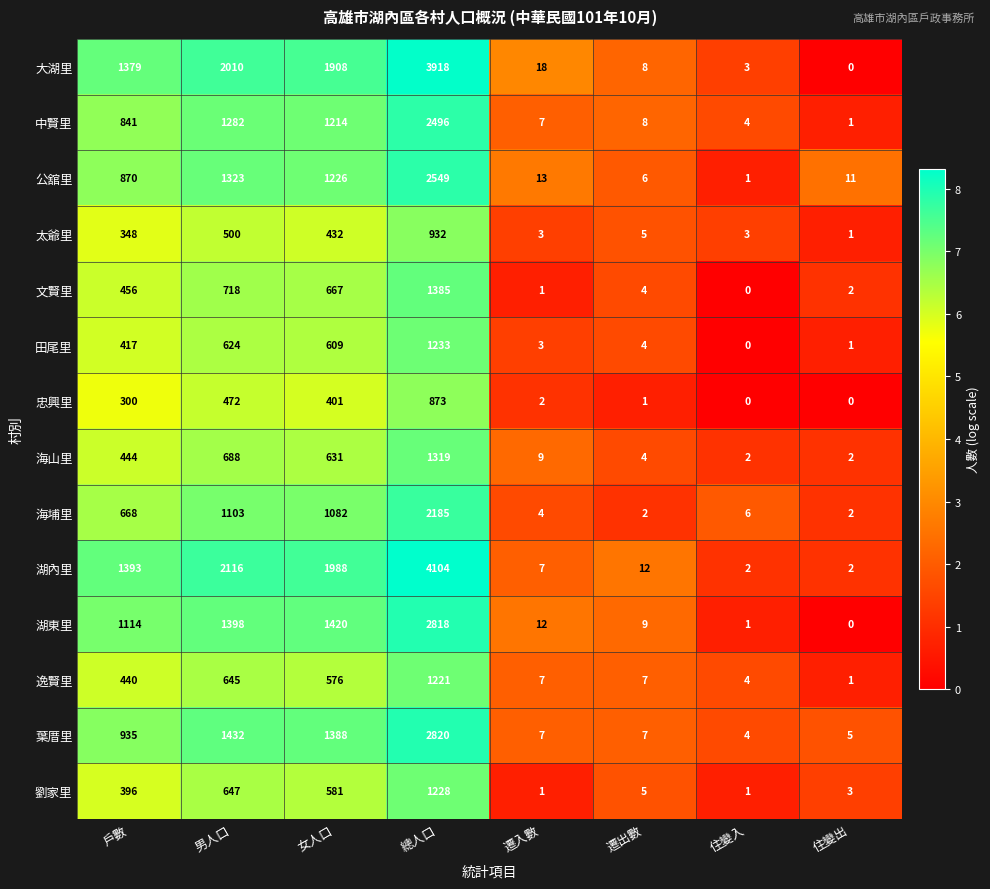

True or false: 文賢里 has a value of 1 at 遷出數.

False